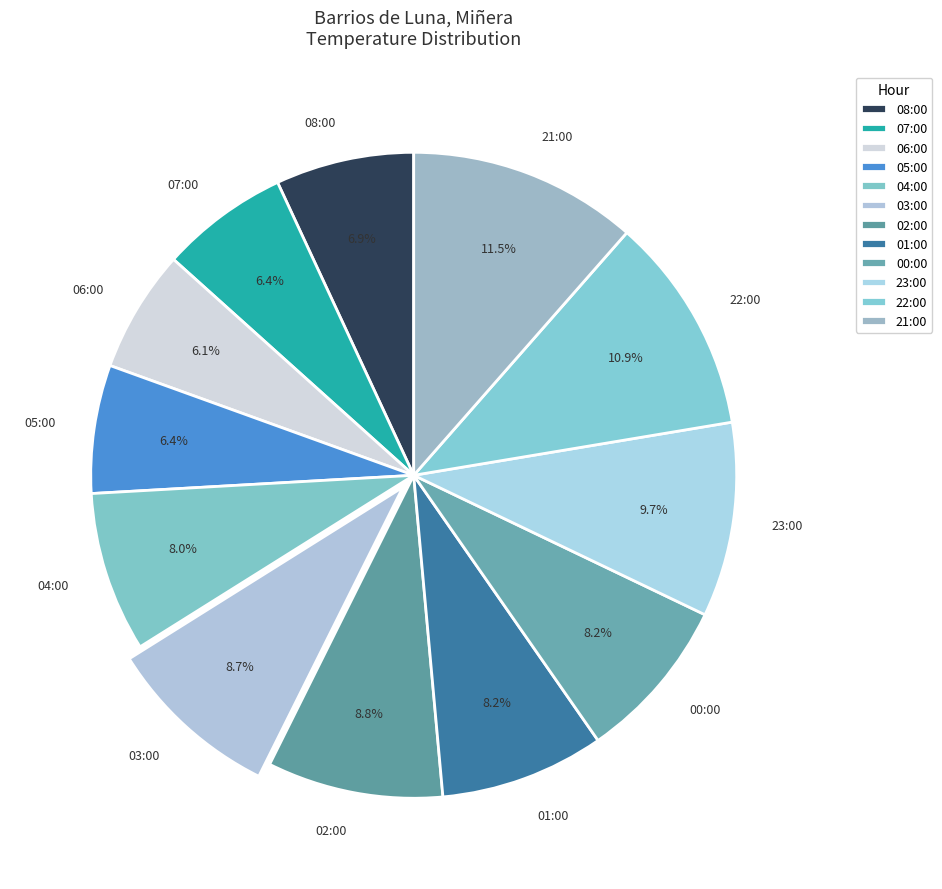

Approximately how many times larger is the value at 08:00 compared to 22:00?

0.6